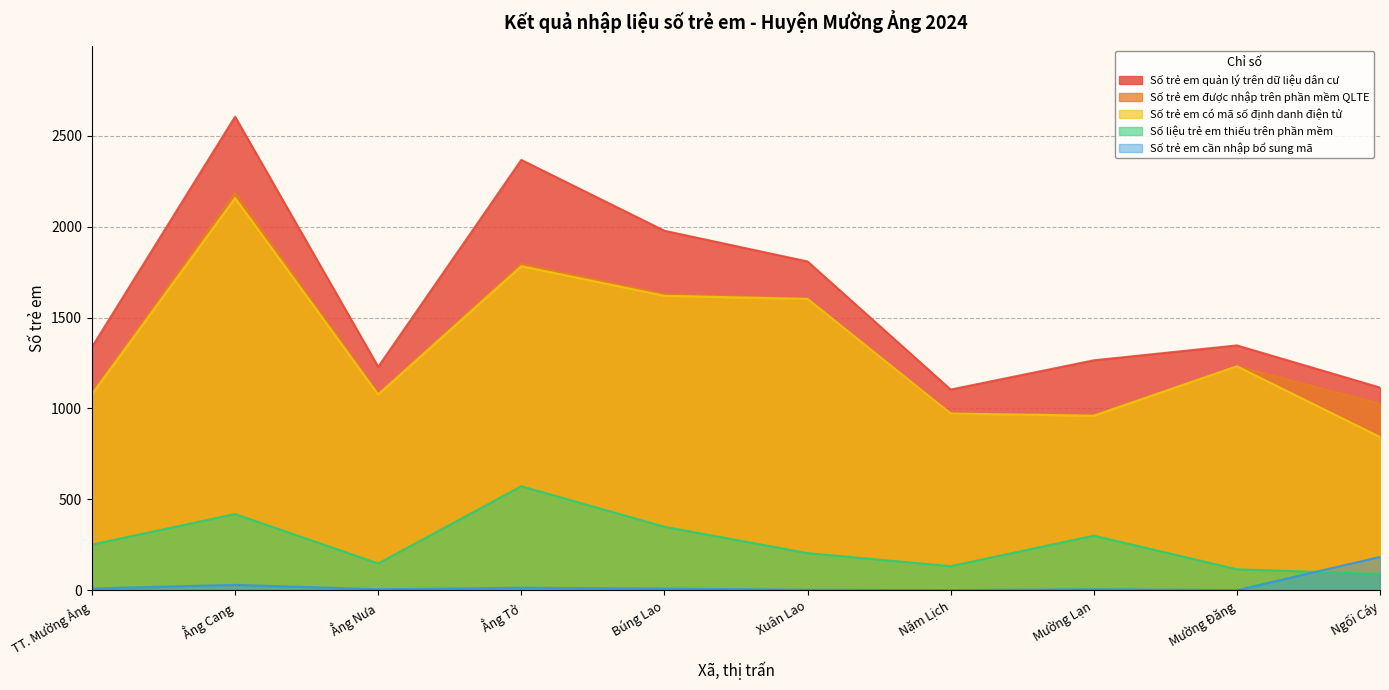

What is the sum of the Số trẻ em cần nhập bổ sung mã values at Búng Lao and Mường Lạn?

14